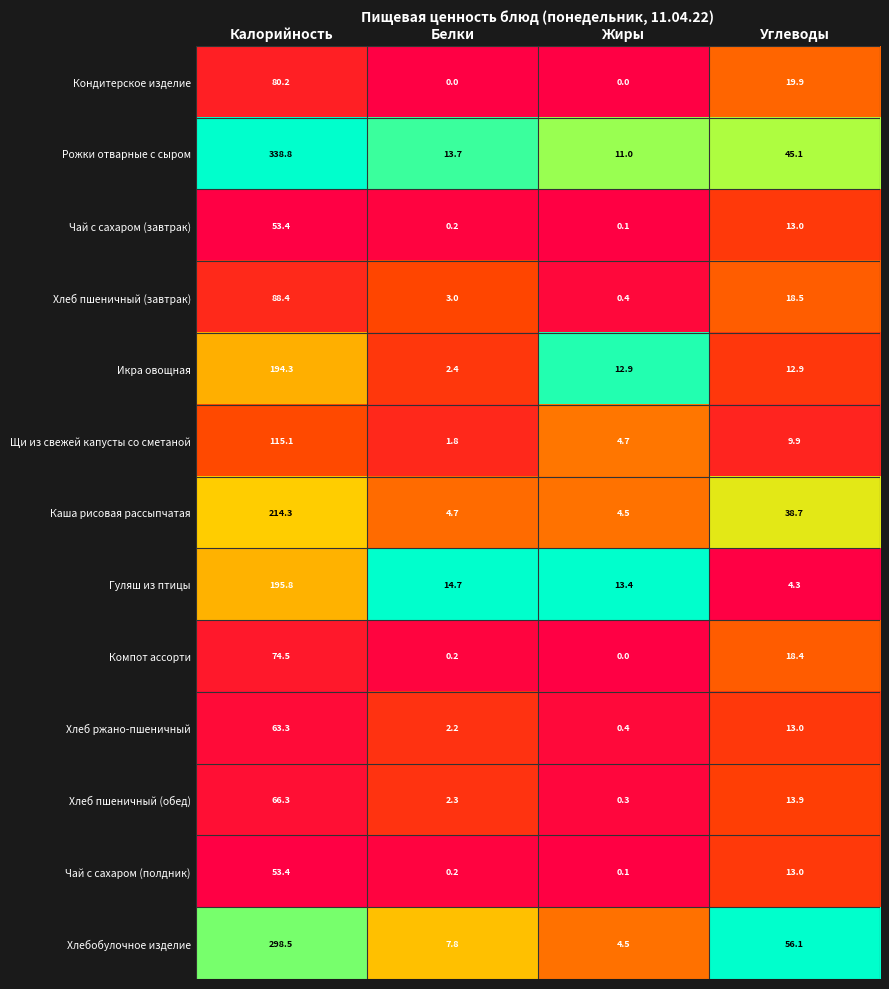

Which series has the widest spread of values?

Рожки отварные с сыром